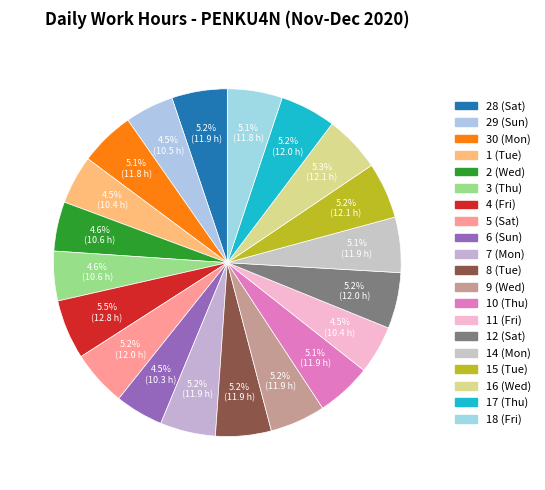

What is the smallest slice in the pie chart?

6 (Sun)